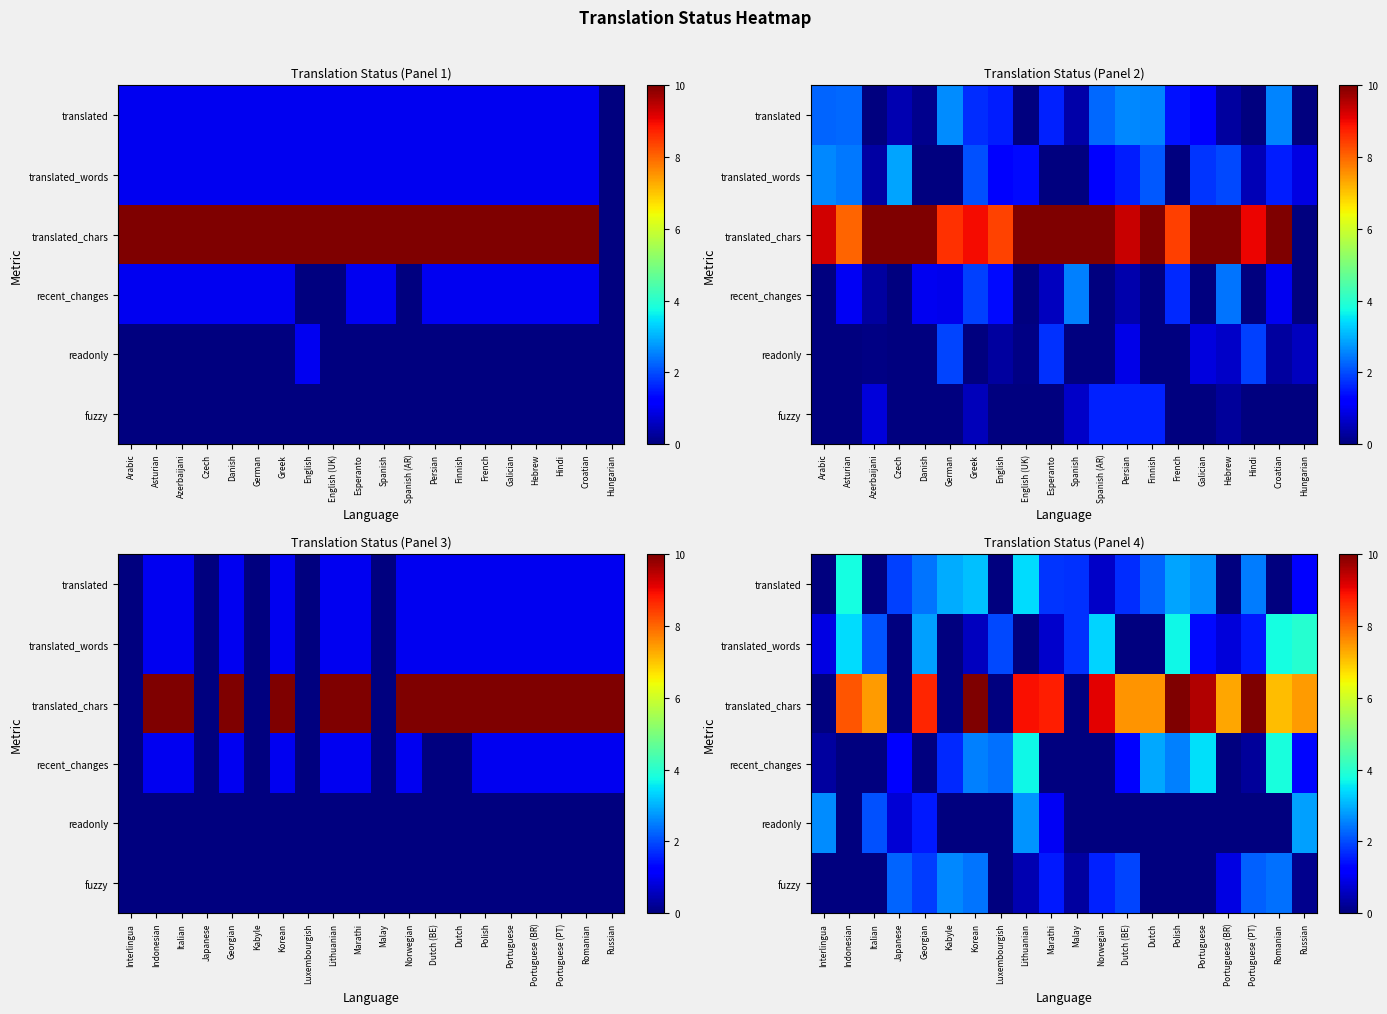

Count the number of categories in the chart.

20